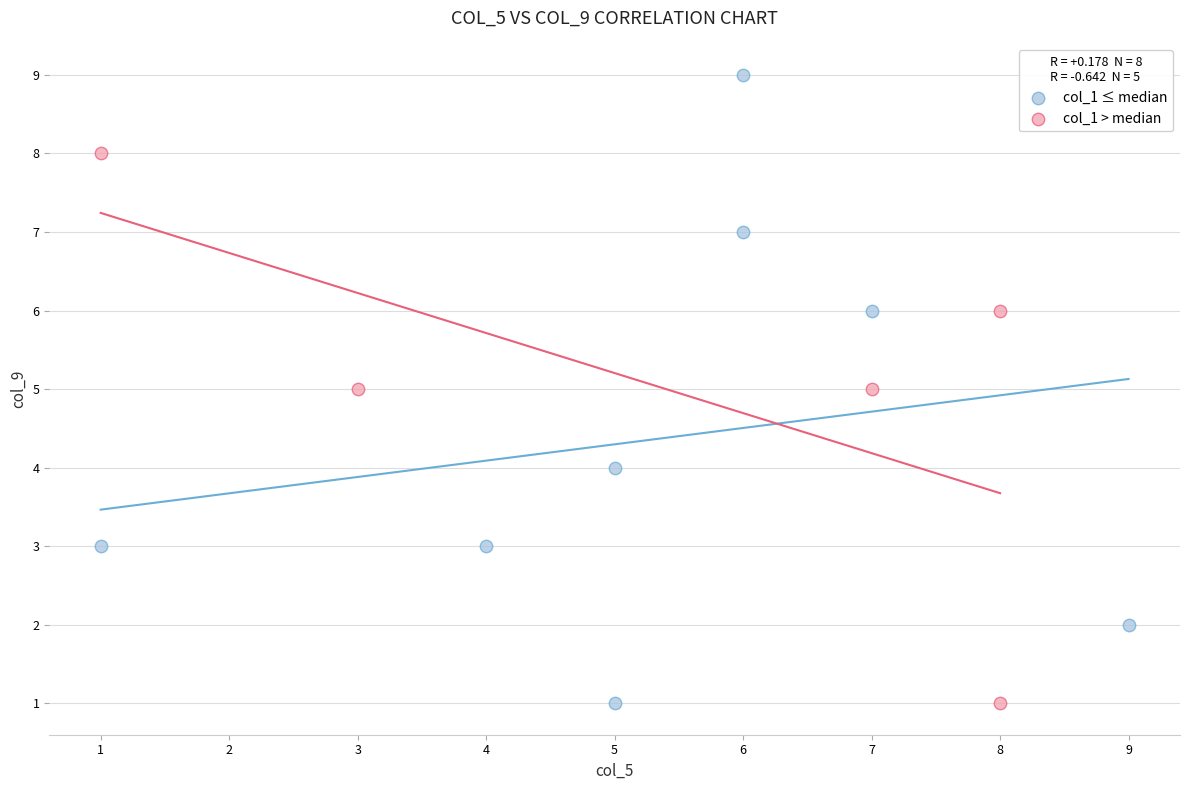

Which series contains the highest Y value?

col_1 ≤ median